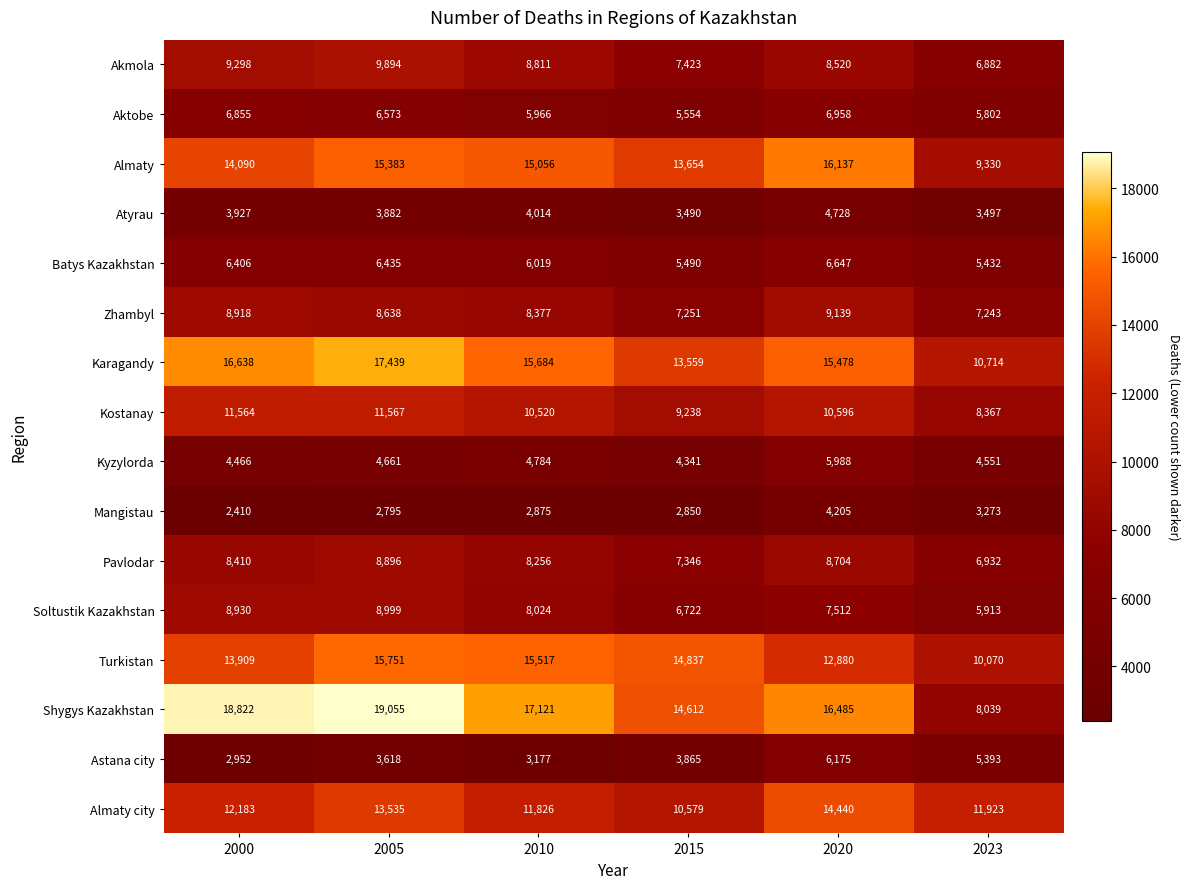

The Batys Kazakhstan series shows 10348 at 2010. True or false?

False